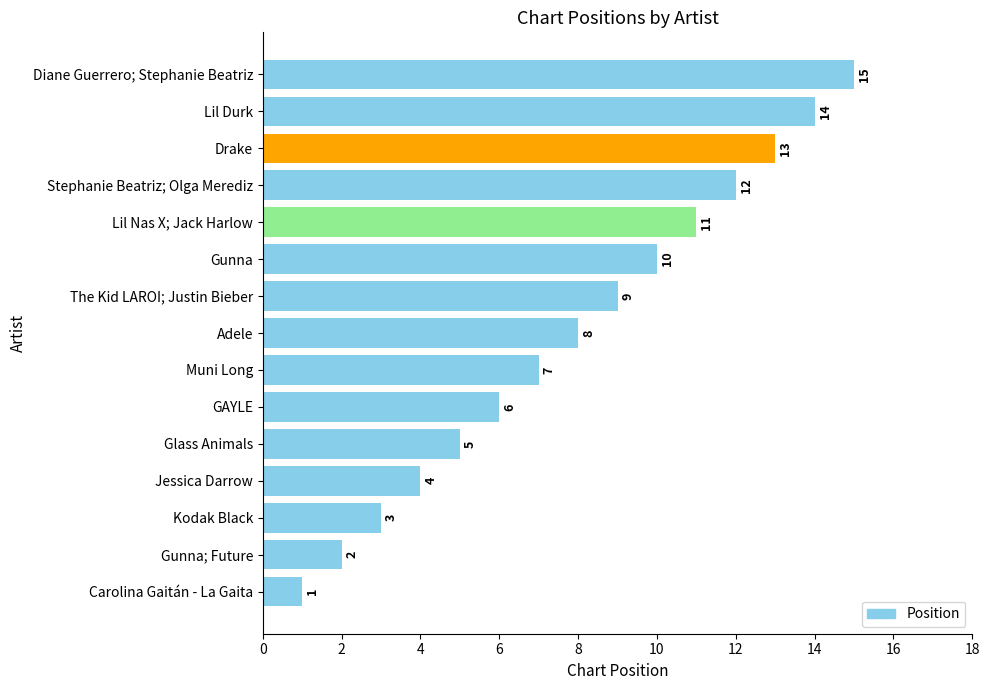

List the labels in order of value, smallest first.

Carolina Gaitán - La Gaita, Gunna; Future, Kodak Black, Jessica Darrow, Glass Animals, GAYLE, Muni Long, Adele, The Kid LAROI; Justin Bieber, Gunna, Lil Nas X; Jack Harlow, Stephanie Beatriz; Olga Merediz, Drake, Lil Durk, Diane Guerrero; Stephanie Beatriz